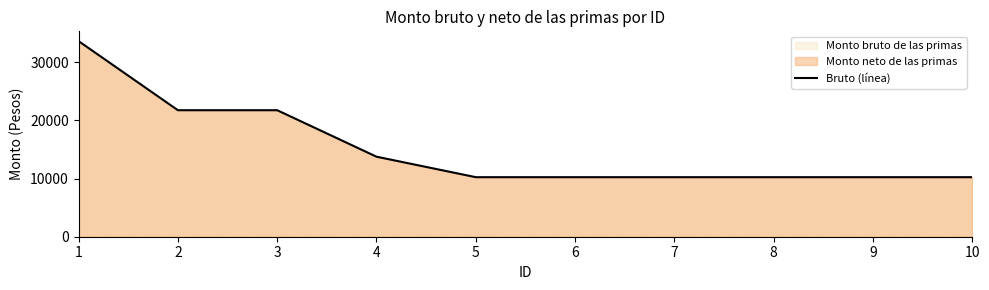

Rank the categories by value from lowest to highest.

5, 6, 7, 8, 9, 10, 4, 2, 3, 1